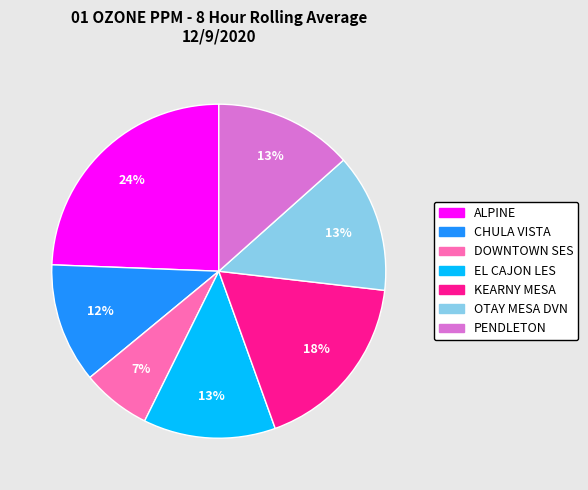

Is it true that KEARNY MESA is 18% of the pie?

True